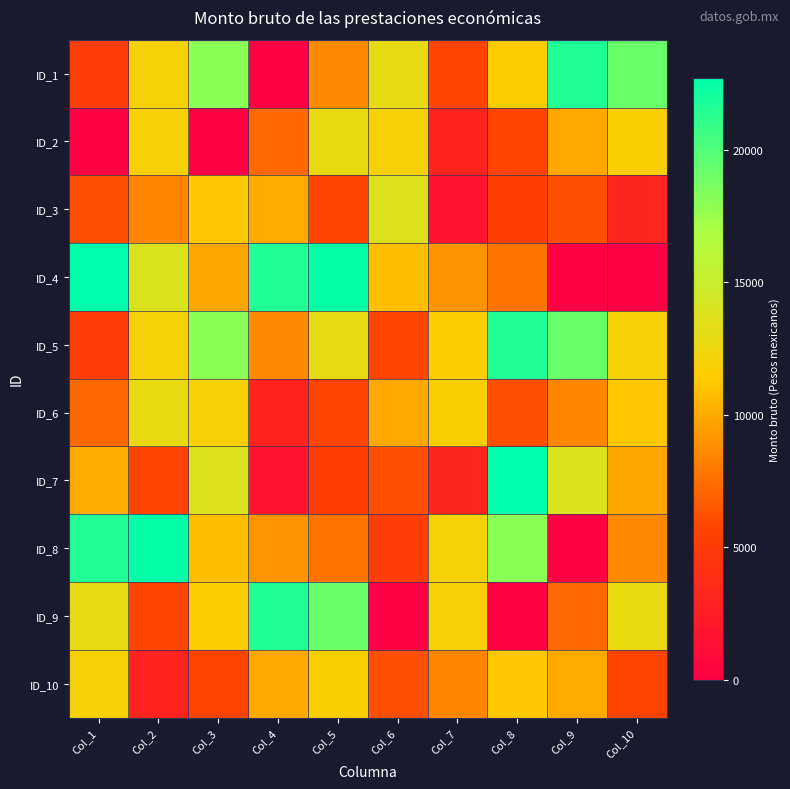

At how many categories does at least one series exceed 13553?

9